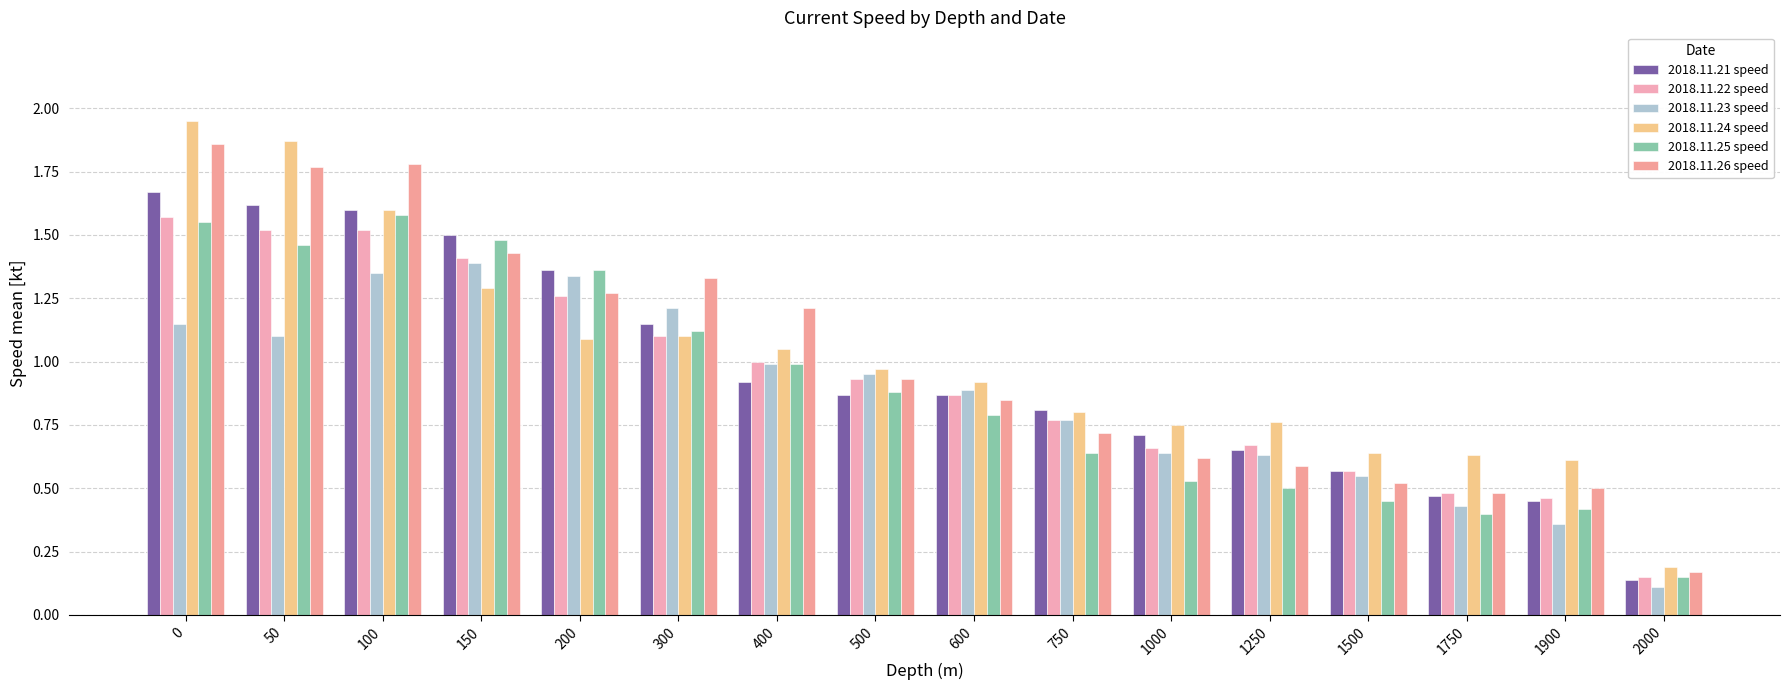

Does the chart contain stacked bars?

No